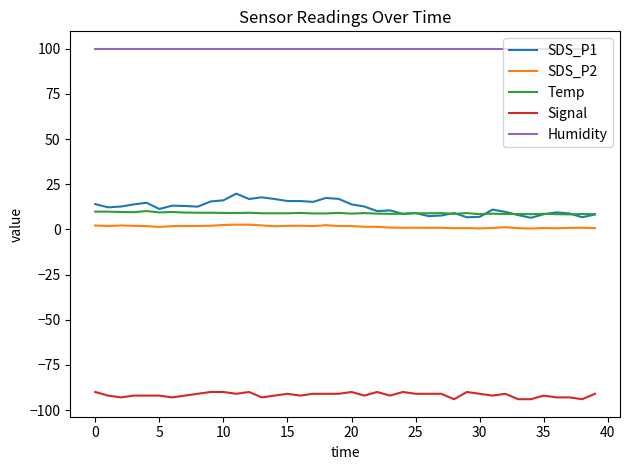

What is the maximum value shown in the chart?

99.9